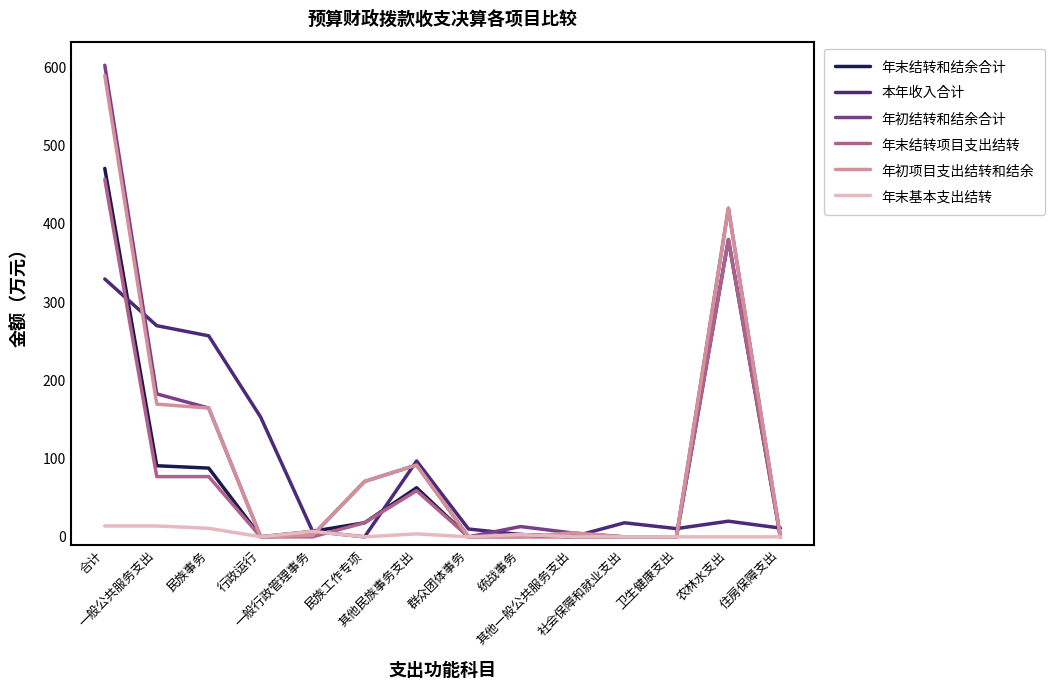

True or false: 本年收入合计 has a value of 10.0 at 群众团体事务.

True